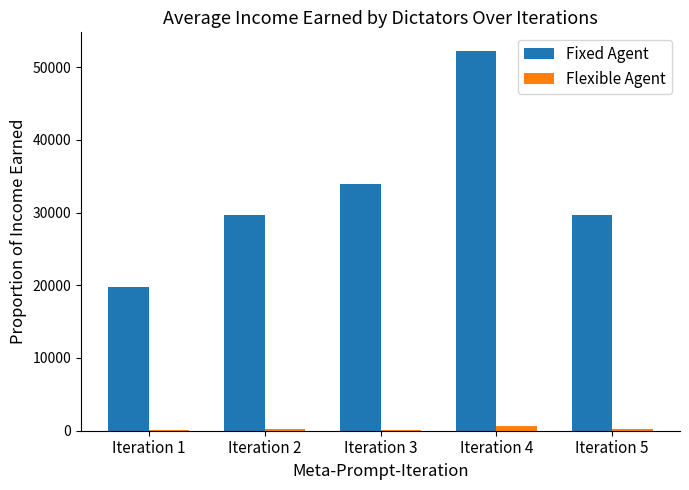

What is the greatest value displayed?

52163